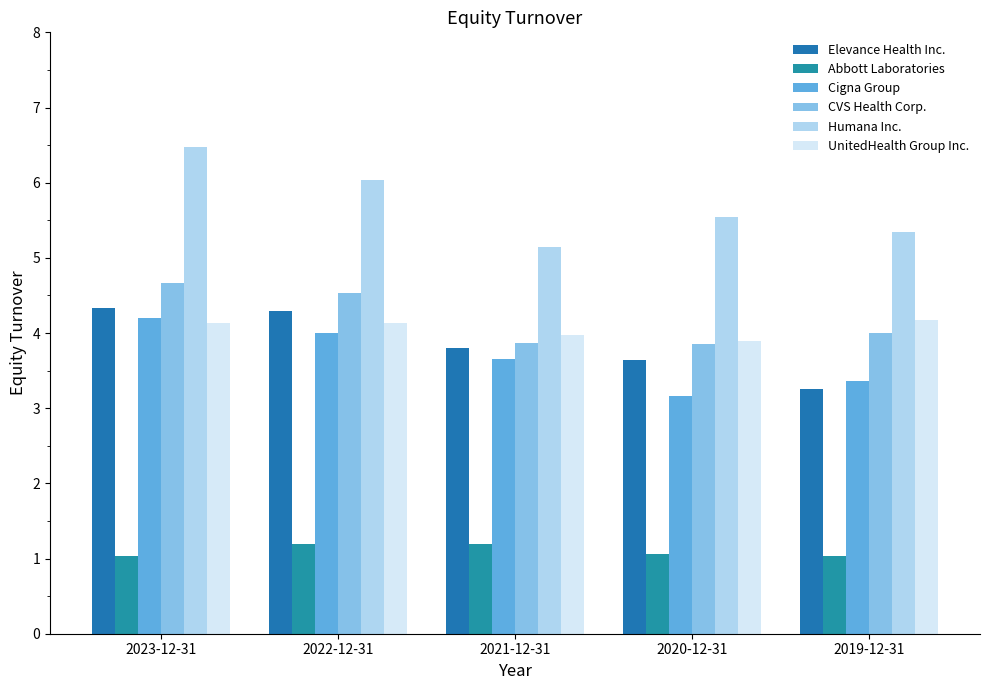

Which series has the widest spread of values?

Humana Inc.